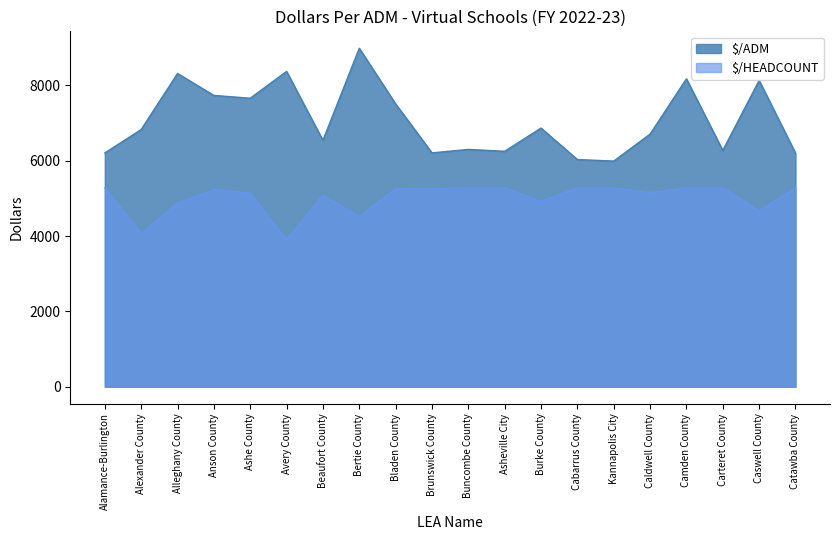

At which category is the sum across all series the highest?

Bertie County